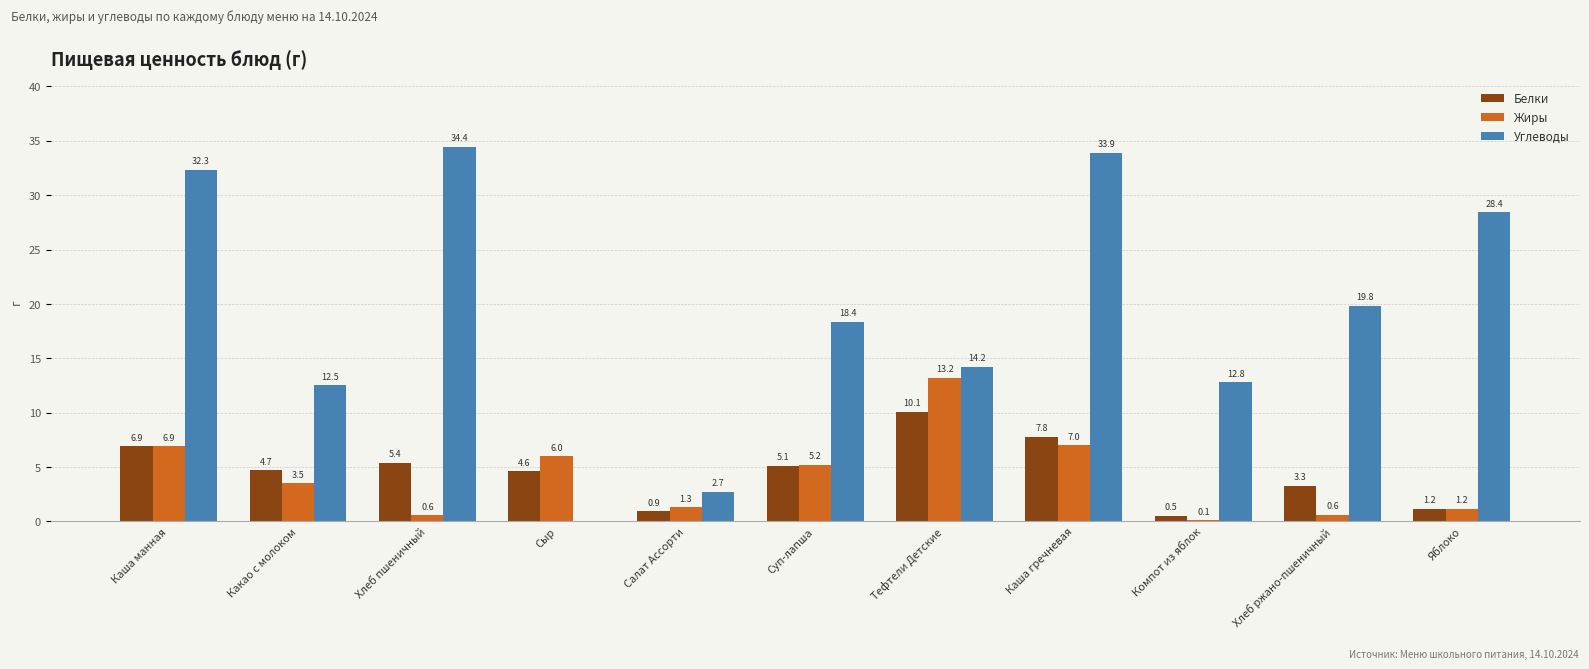

What is the maximum value shown in the chart?

34.4